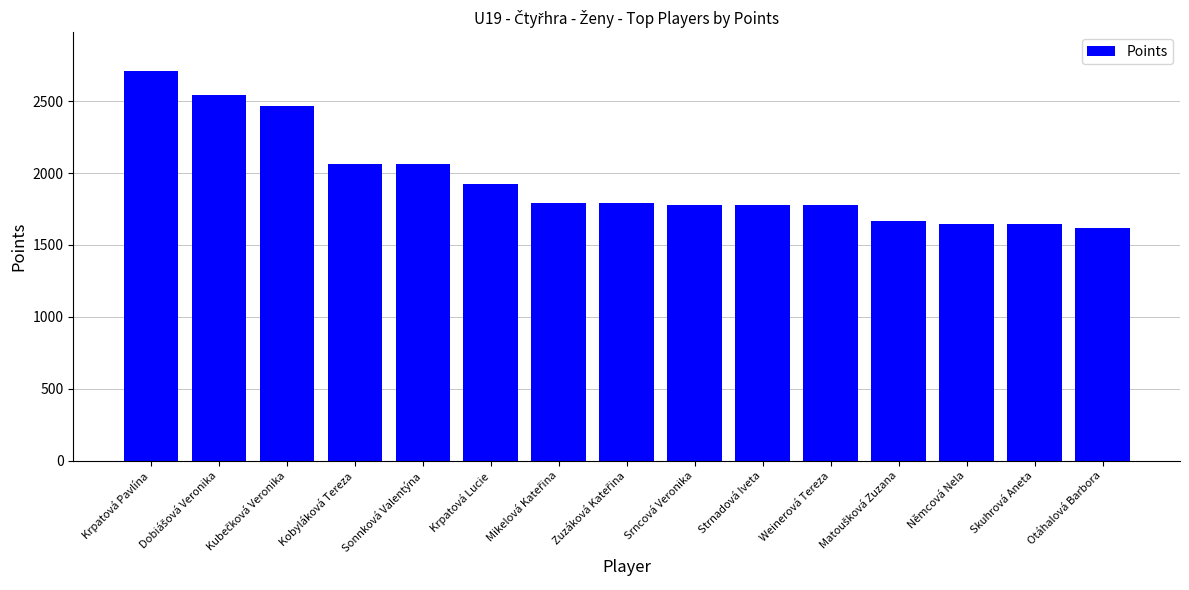

Is it true that the value at Otáhalová Barbora is 2642?

False